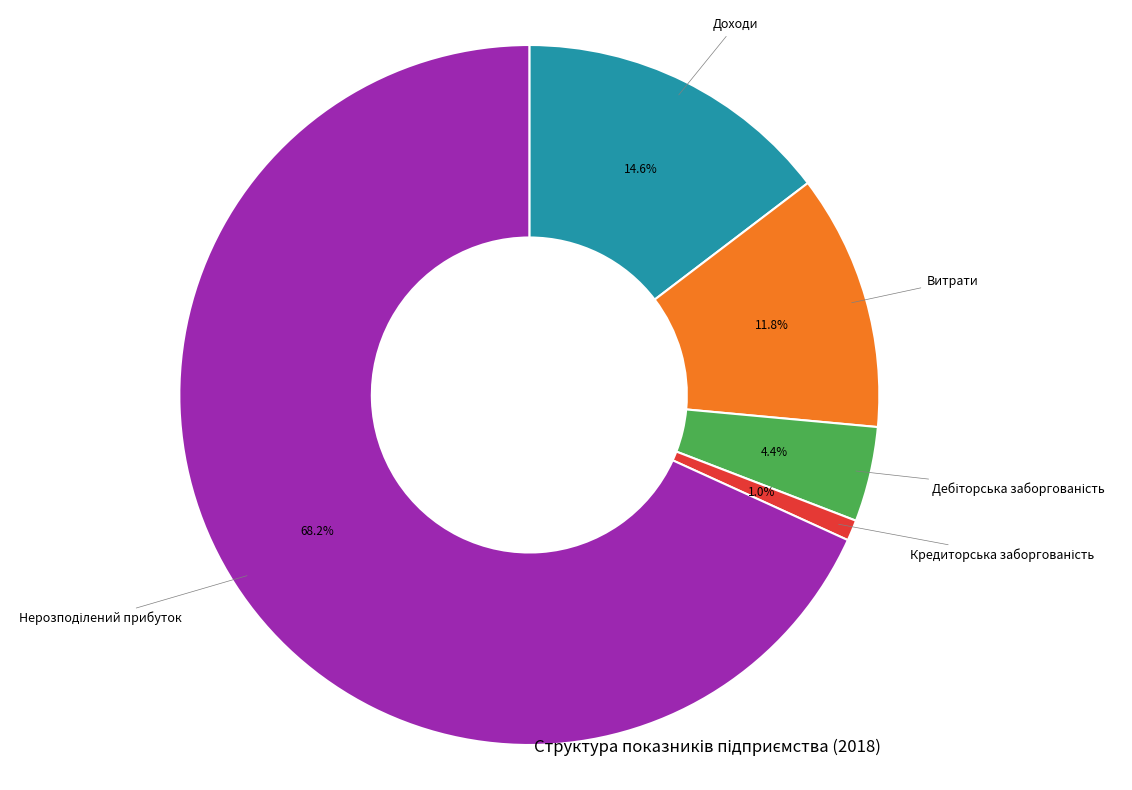

How much of the chart is everything except Витрати?

88.2%